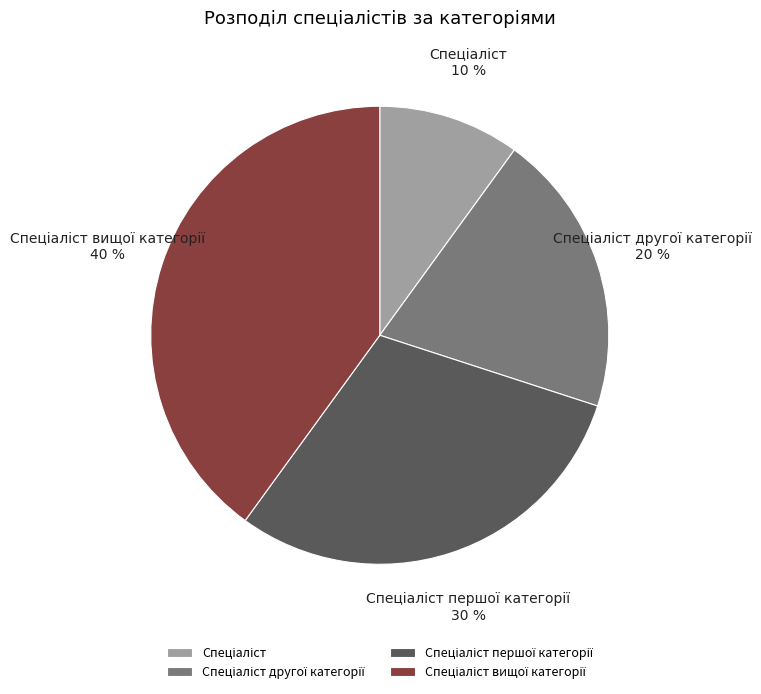

To the nearest percent, what is the difference between the largest and smallest slice percentages?

30%